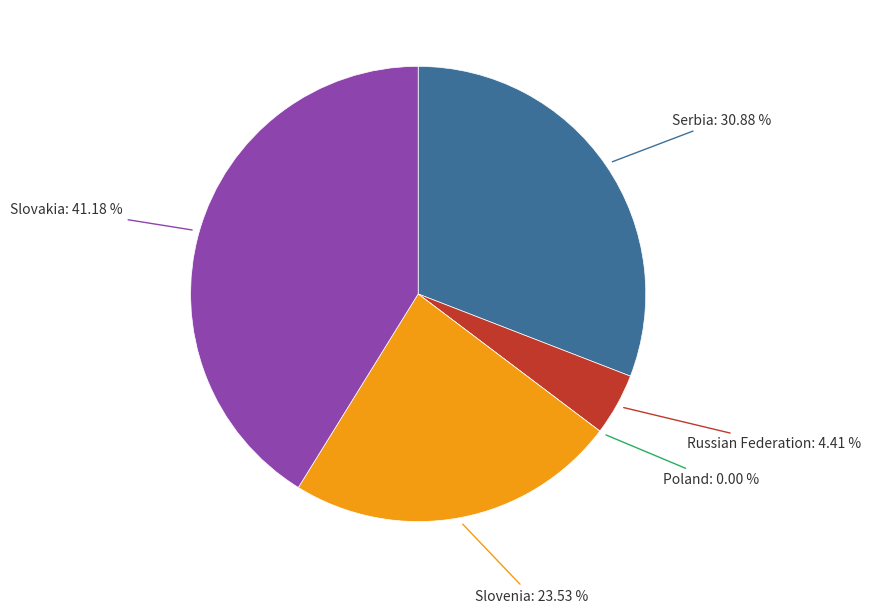

Rank the categories by value from lowest to highest.

Poland, Russian Federation, Slovenia, Serbia, Slovakia